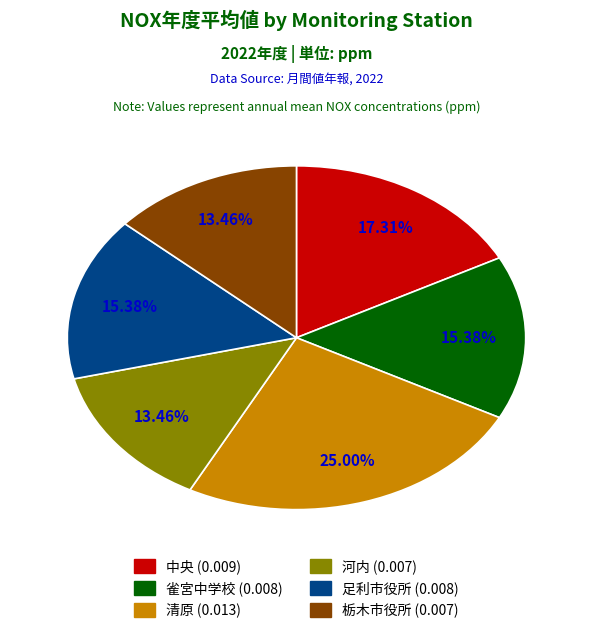

What percentage is the 足利市役所 slice, to the nearest percent?

15%